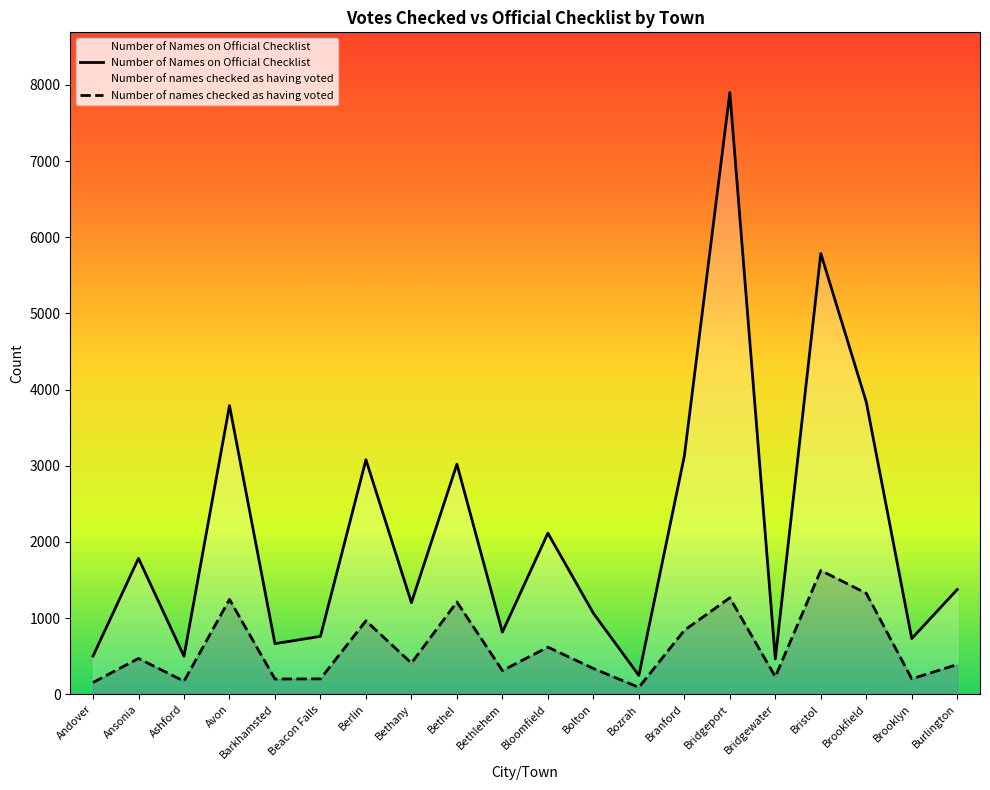

Reading left to right, extract all data points from this chart.

Number of names checked as having voted: Andover=155	Ansonia=471	Ashford=172	Avon=1246	Barkhamsted=201	Beacon Falls=203	Berlin=965	Bethany=410	Bethel=1212	Bethlehem=312	Bloomfield=619	Bolton=339	Bozrah=91	Branford=840	Bridgeport=1267	Bridgewater=231	Bristol=1626	Brookfield=1326	Brooklyn=204	Burlington=391
Number of Names on Official Checklist: Andover=502	Ansonia=1785	Ashford=500	Avon=3790	Barkhamsted=665	Beacon Falls=761	Berlin=3079	Bethany=1203	Bethel=3021	Bethlehem=816	Bloomfield=2115	Bolton=1065	Bozrah=248	Branford=3127	Bridgeport=7899	Bridgewater=464	Bristol=5786	Brookfield=3836	Brooklyn=732	Burlington=1376